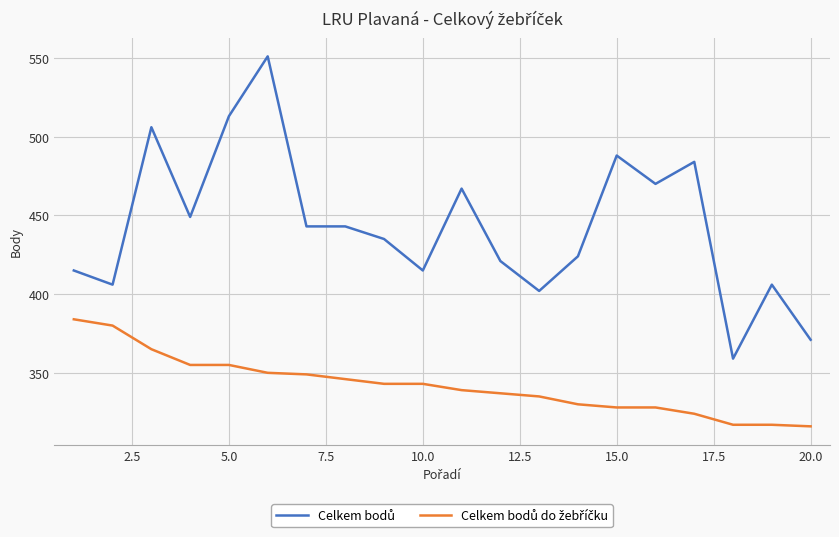

How many series are shown in this chart?

2